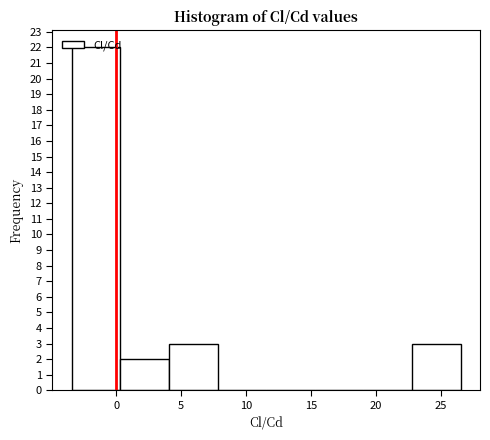

Which range on the x-axis has the tallest bar?

-3.5 to 0.5